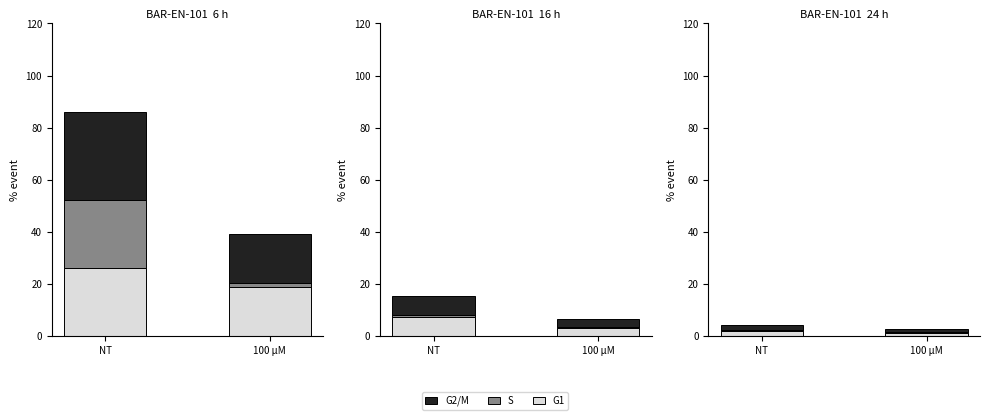

What position from the right is NT?

2